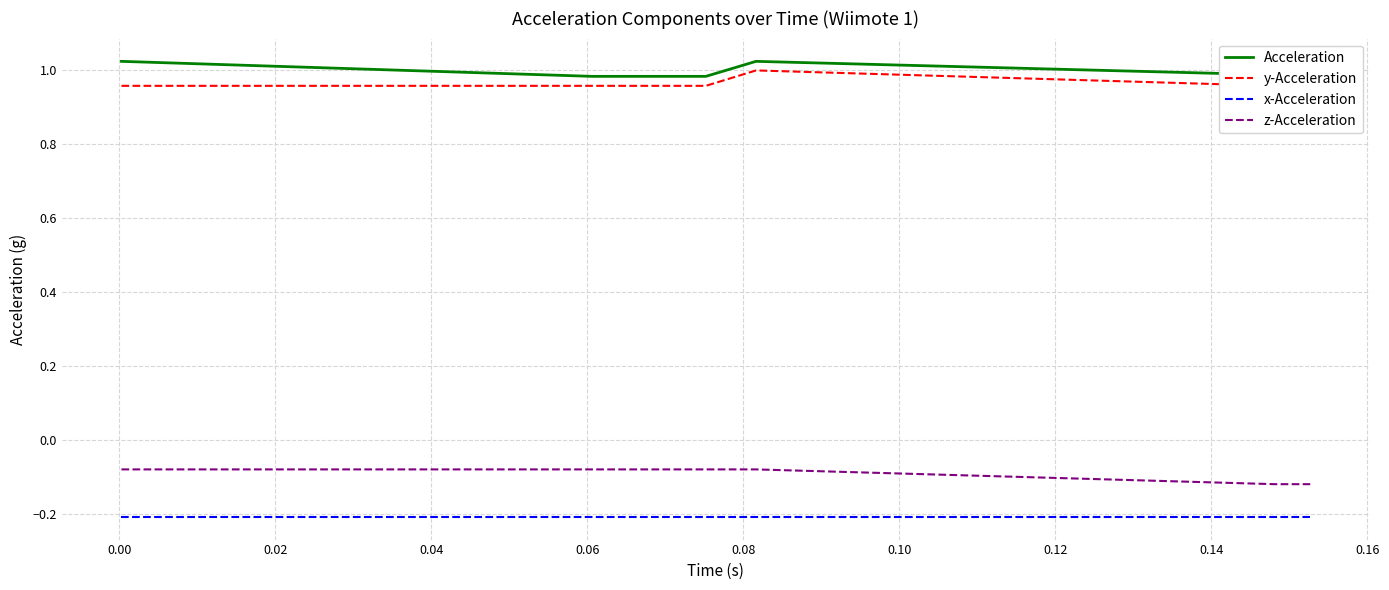

True or false: x-Acceleration and Acceleration cross at least once.

False